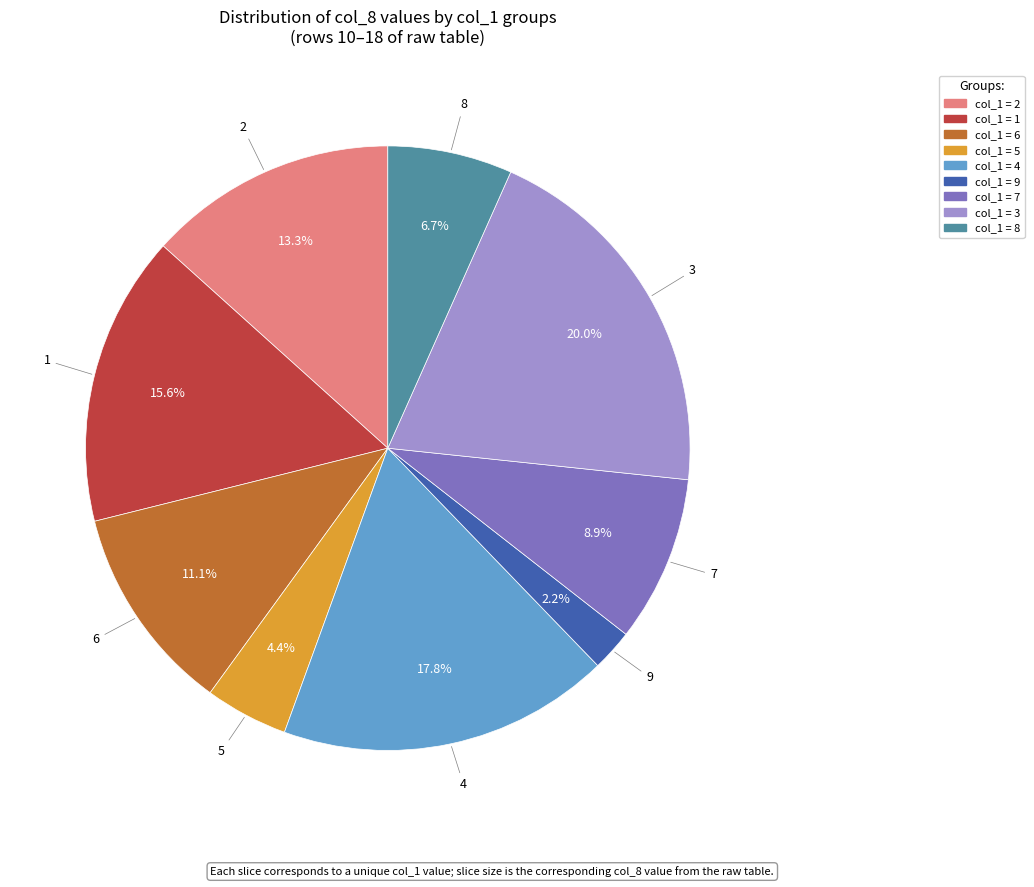

Is there any slice that represents more than half of the pie?

No